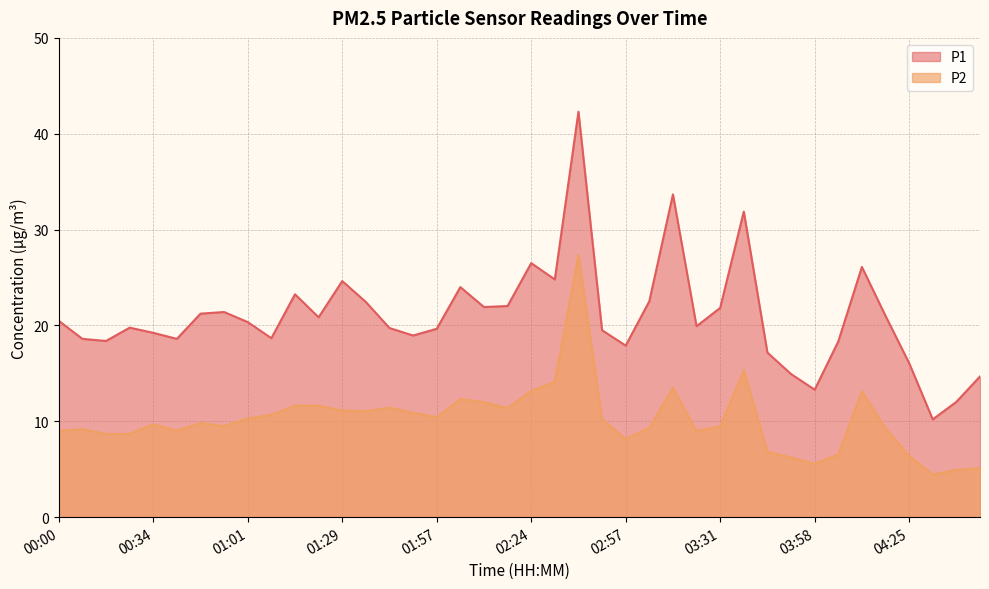

True or false: P1 and P2 cross at least once.

False